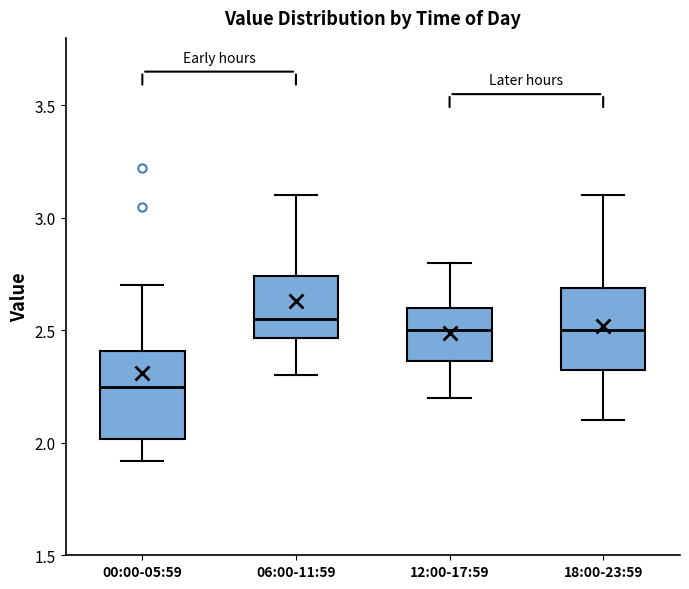

Reading left to right, read every box against the y-axis: the position of its median line, the range the box covers, and the ends of its whiskers. The values are not printed on the chart, so give them approximately, as read against the axis.

00:00-05:59: median 2.25, box 2.00 to 2.40, whiskers 1.90 to 2.70
06:00-11:59: median 2.55, box 2.45 to 2.75, whiskers 2.30 to 3.10
12:00-17:59: median 2.50, box 2.35 to 2.60, whiskers 2.20 to 2.80
18:00-23:59: median 2.50, box 2.35 to 2.70, whiskers 2.10 to 3.10